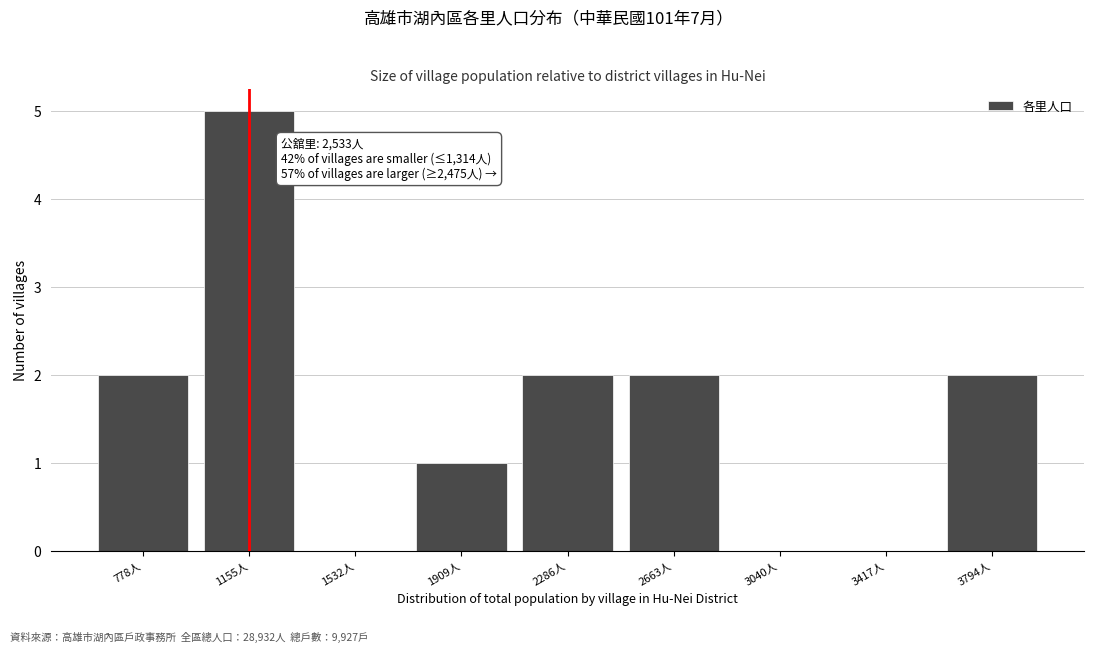

Reading left to right, transcribe all the data shown in this chart.

778人=2	1155人=5	1532人=0	1909人=1	2286人=2	2663人=2	3040人=0	3417人=0	3794人=2